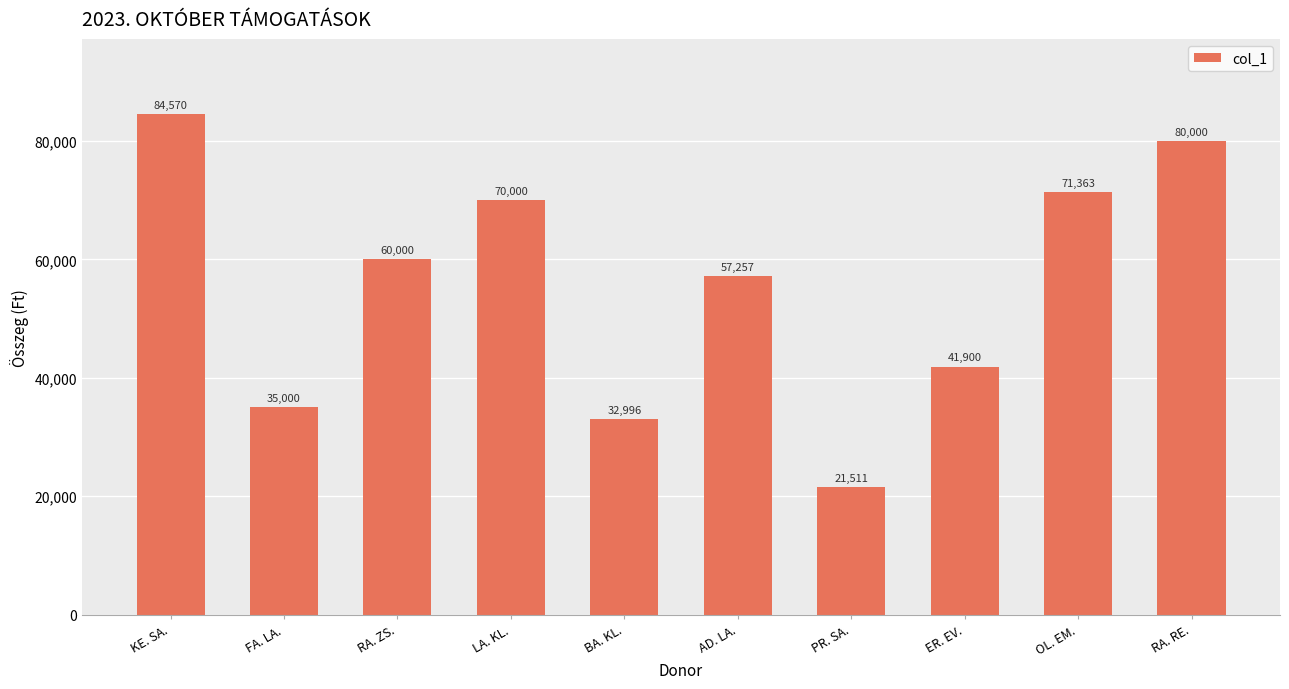

What is the label of the 3rd bar from the right?

ER. EV.